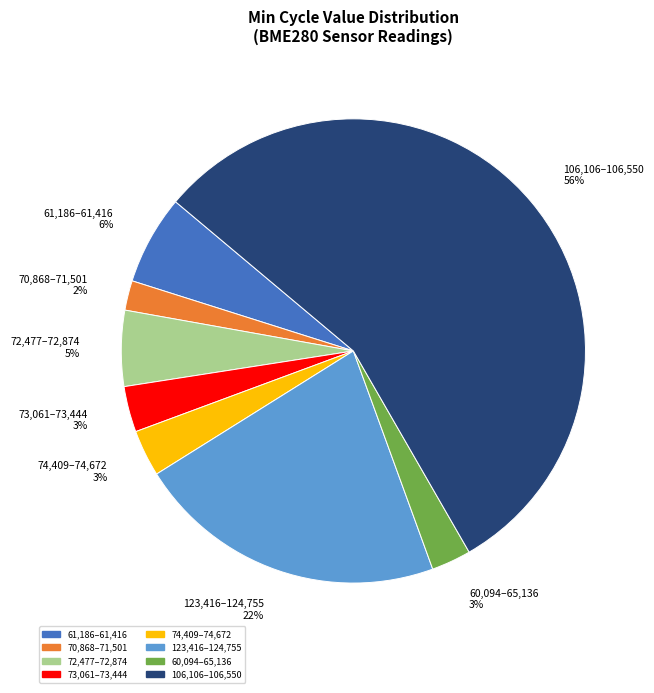

To the nearest percent, what portion does 60,094–65,136 represent?

3%